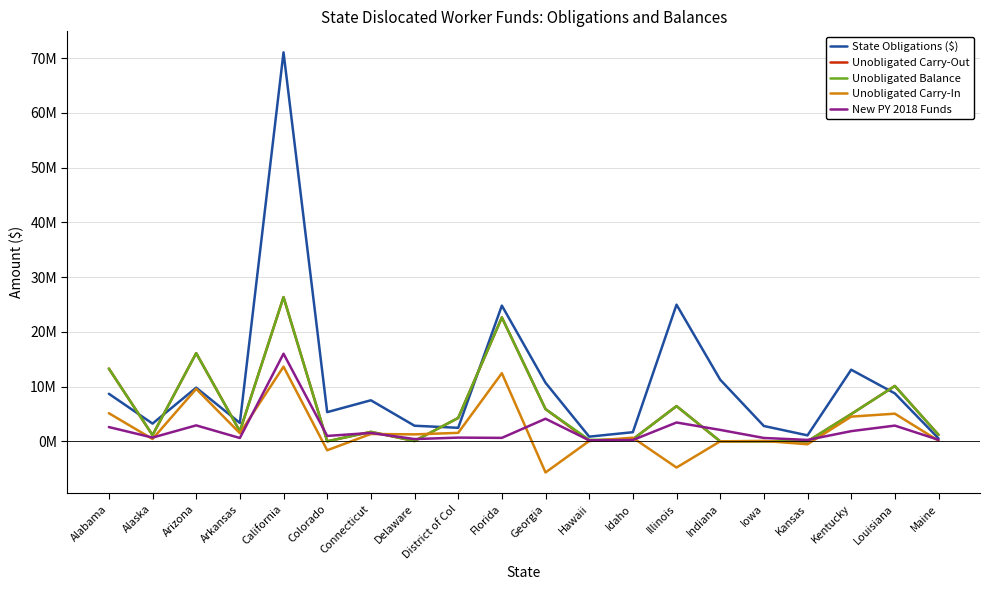

Which series has the widest spread of values?

State Obligations ($)